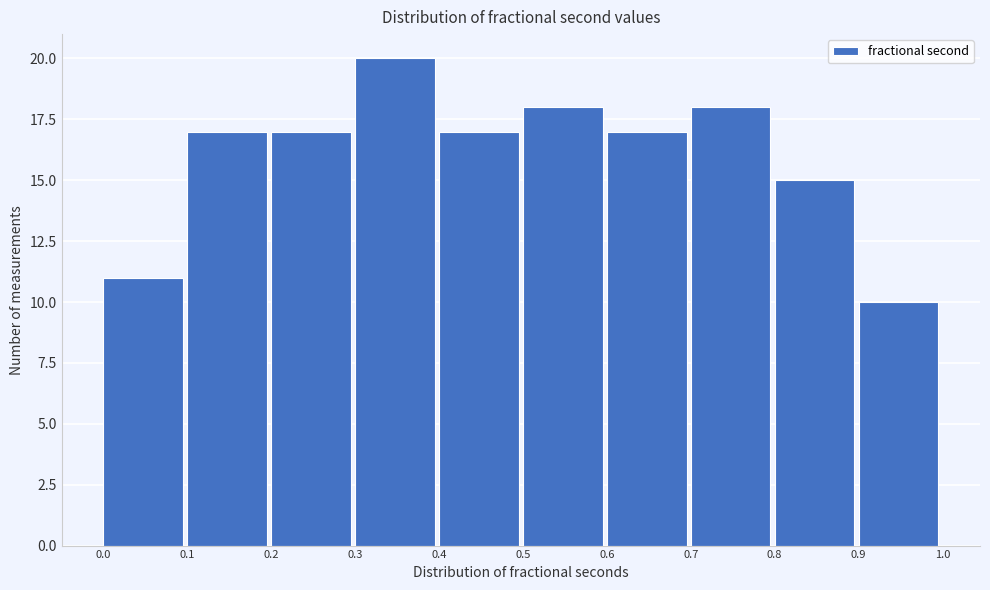

Reading left to right, transcribe this chart: for each bar, give the range it covers on the x-axis and its height. The values are not printed on the chart, so give them approximately, as read against the axis.

0.0 to 0.1: 11
0.1 to 0.2: 17
0.2 to 0.3: 17
0.3 to 0.4: 20
0.4 to 0.5: 17
0.5 to 0.6: 18
0.6 to 0.7: 17
0.7 to 0.8: 18
0.8 to 0.9: 15
0.9 to 1.0: 10